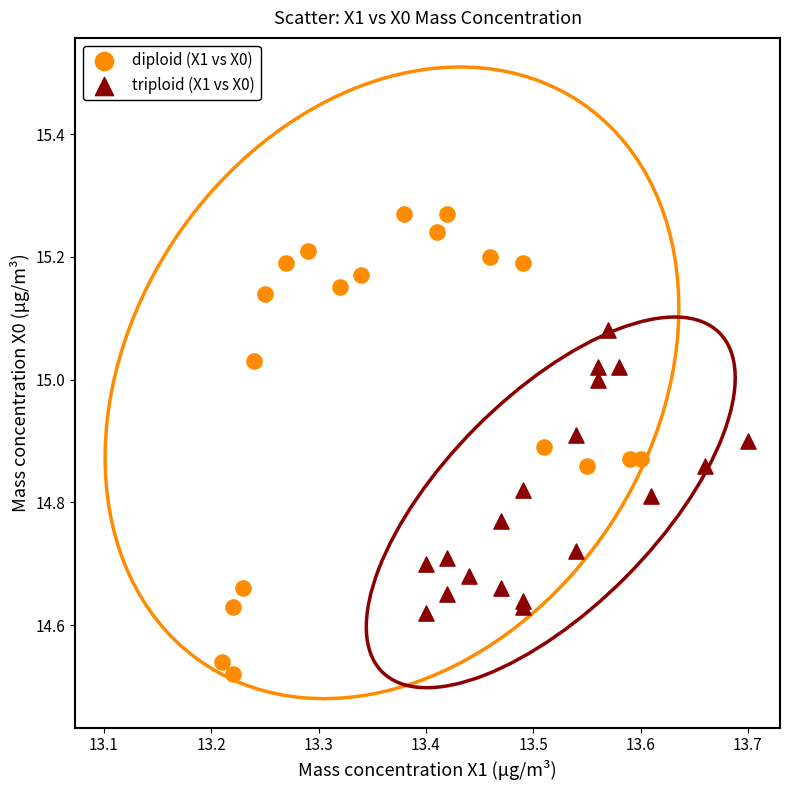

Which series has the widest spread of Y values?

diploid (X1 vs X0)